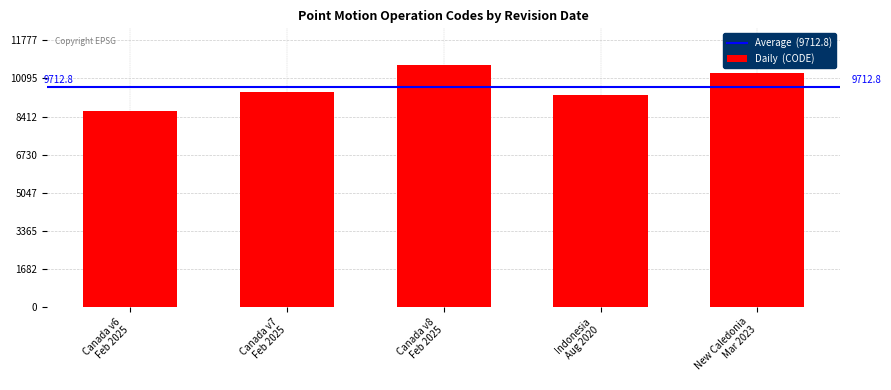

What is the label of the 3rd bar from the left?

Canada v8
Feb 2025